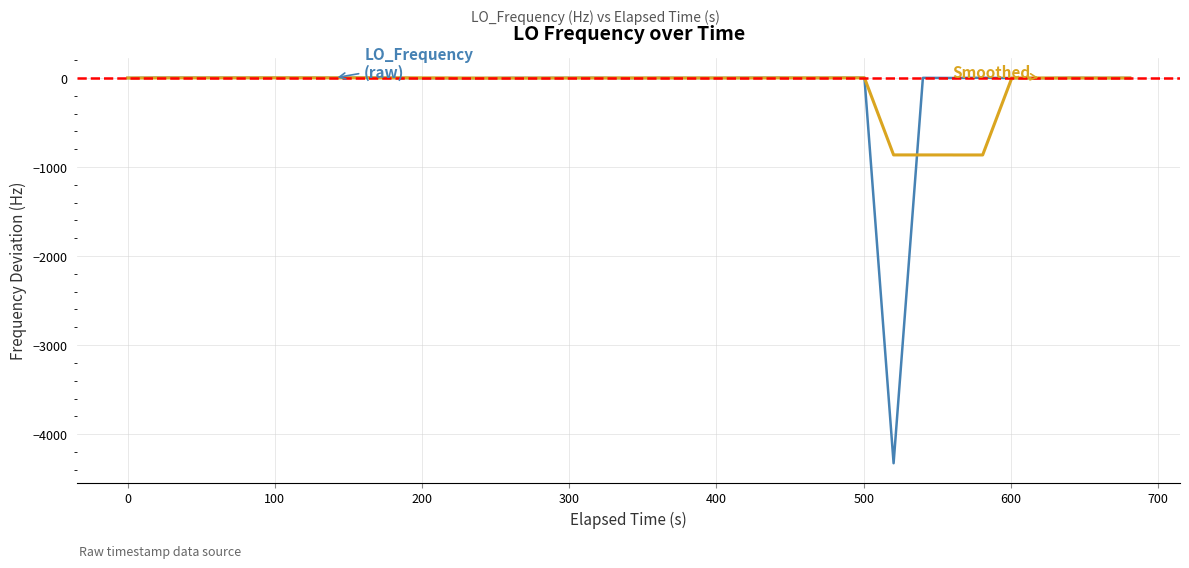

What is the smallest value displayed?

-4326.8